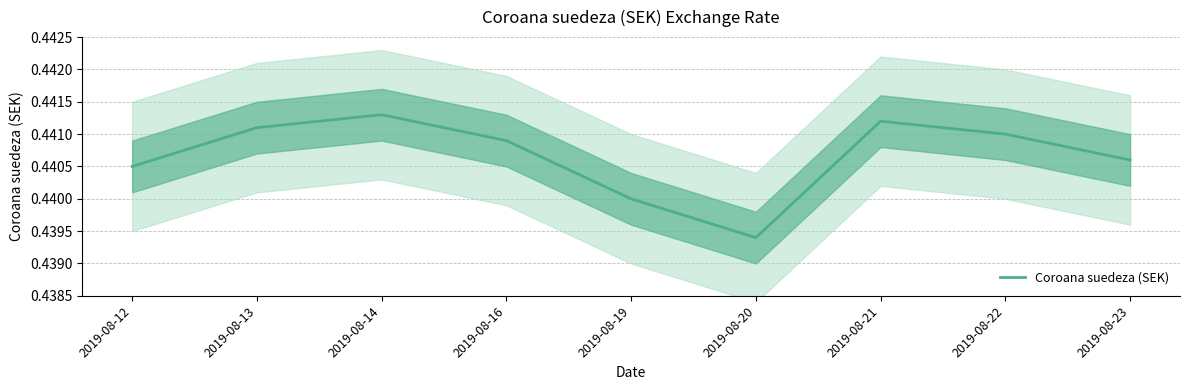

Count the values in the range 0 to 1.

9